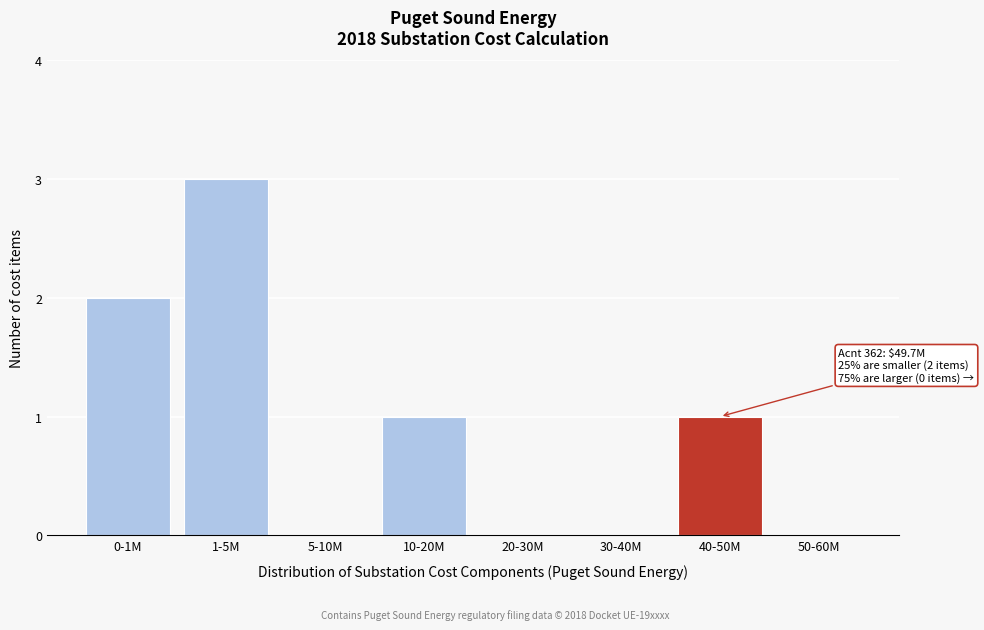

Reading left to right, extract all data points from this chart.

0-1M=2	1-5M=3	5-10M=0	10-20M=1	20-30M=0	30-40M=0	40-50M=1	50-60M=0